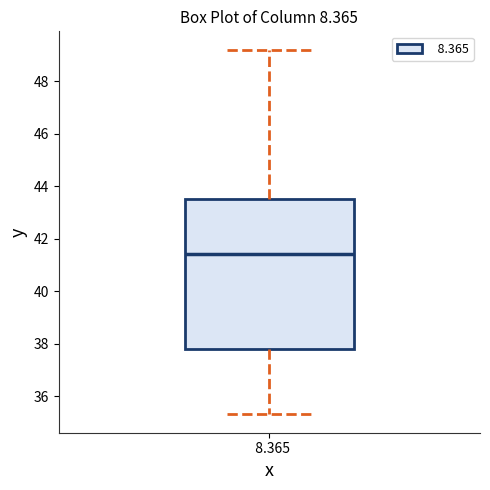

Where is the upper edge of the box at x = 8.365 on the y-axis? The values are not printed on the chart, so give them approximately, as read against the axis.

43.6